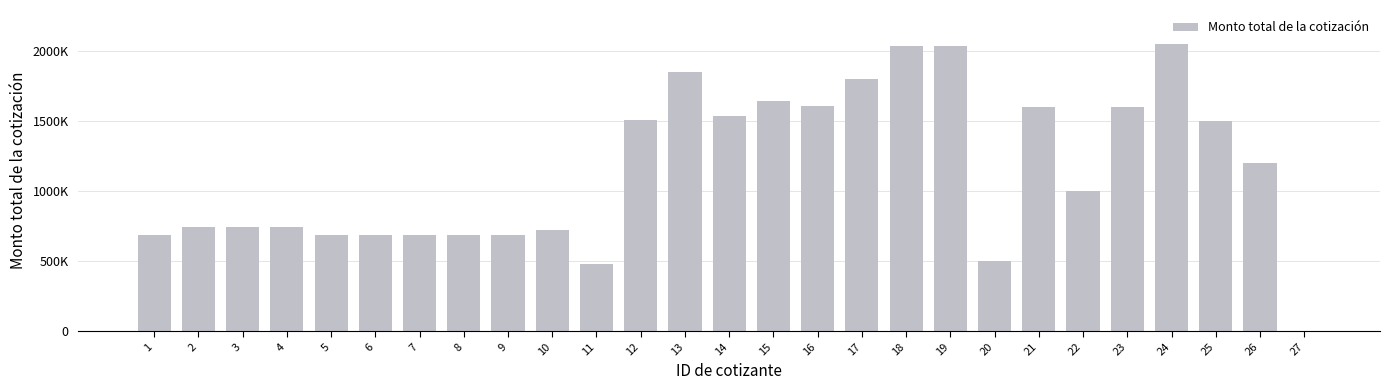

Reading left to right, extract all data points from this chart.

687600	747600	747600	747600	687600	687600	687600	687600	687600	720000	480000	1506400	1850300	1540500	1645900	1612700	1800500	2039000	2041350	500000	1600000	1000000	1600000	2050000	1500000	1200000	0